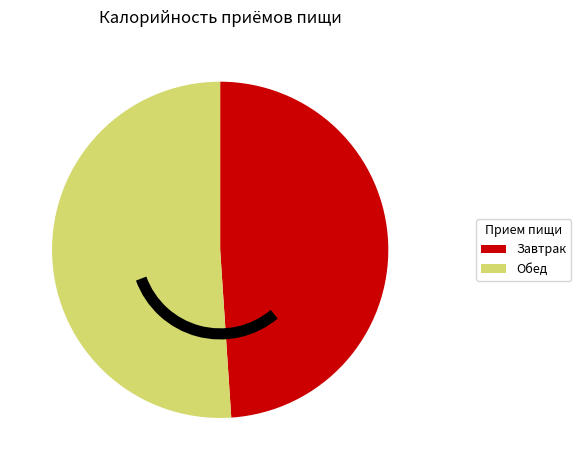

Is it true that Завтрак is 49% of the pie?

True